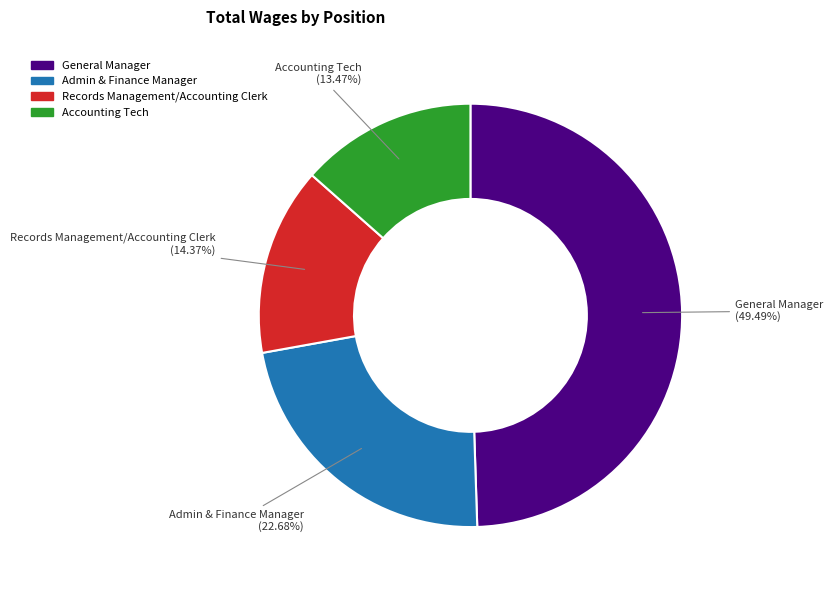

Rank the categories by value from lowest to highest.

Accounting Tech, Records Management/Accounting Clerk, Admin & Finance Manager, General Manager